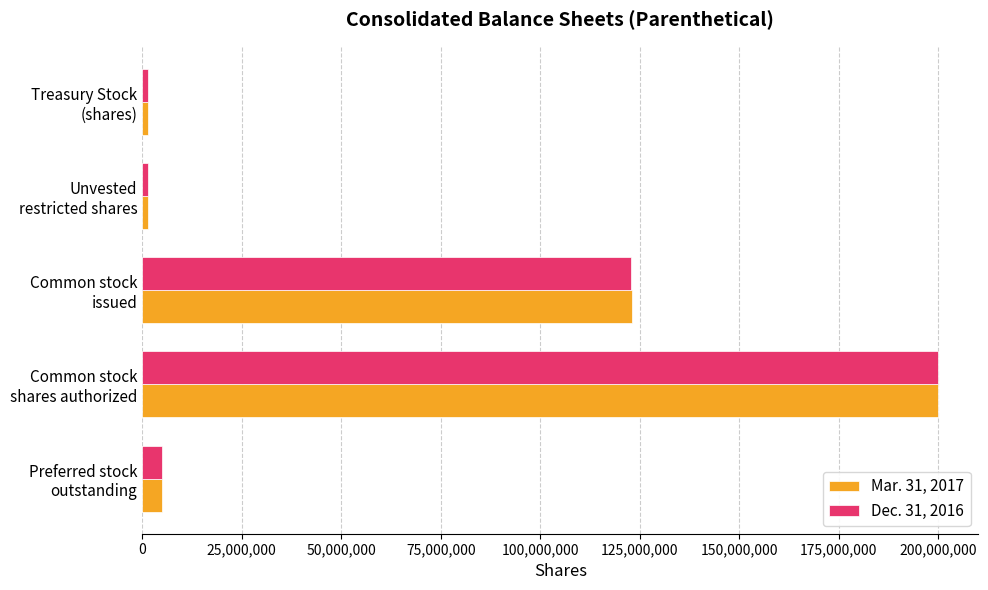

Which series has the largest range (max minus min)?

Dec. 31, 2016